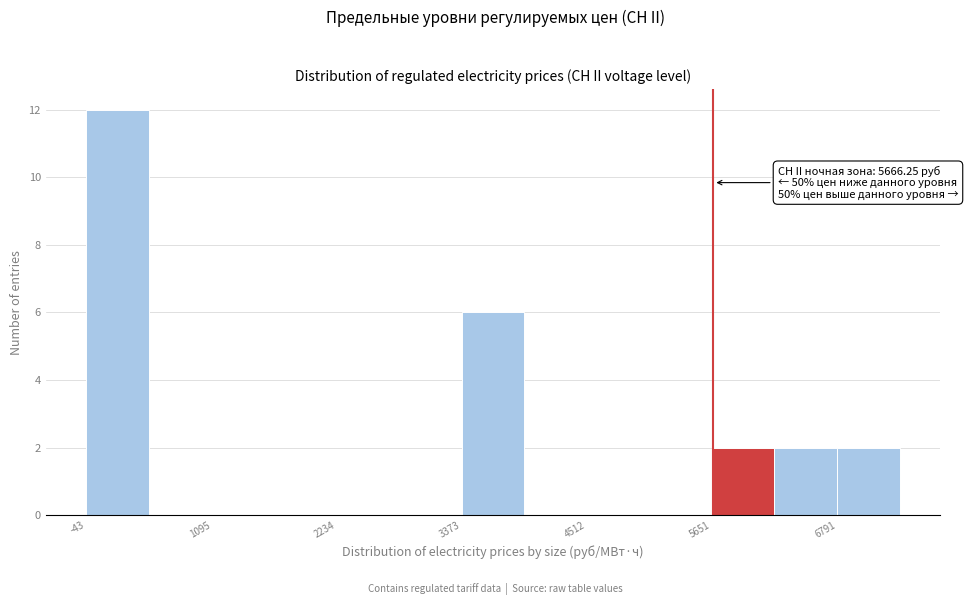

Read against the x-axis, roughly where is the centre of the tallest bar?

200